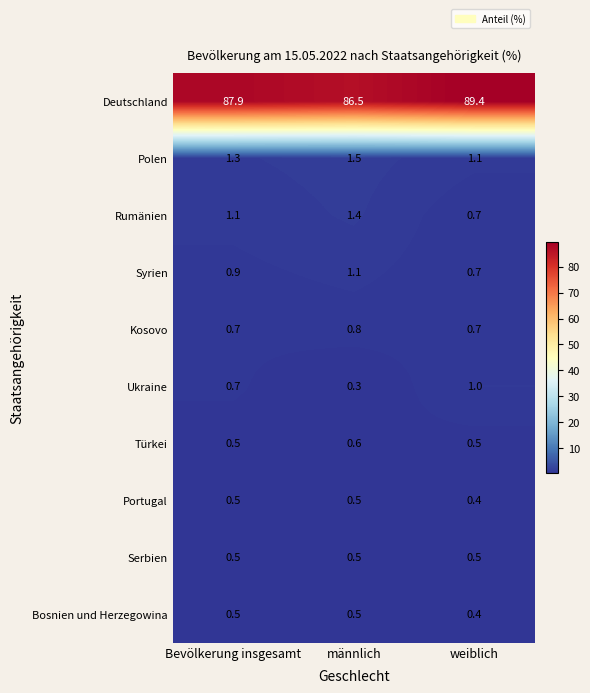

What is the average value of the Polen series?

1.3